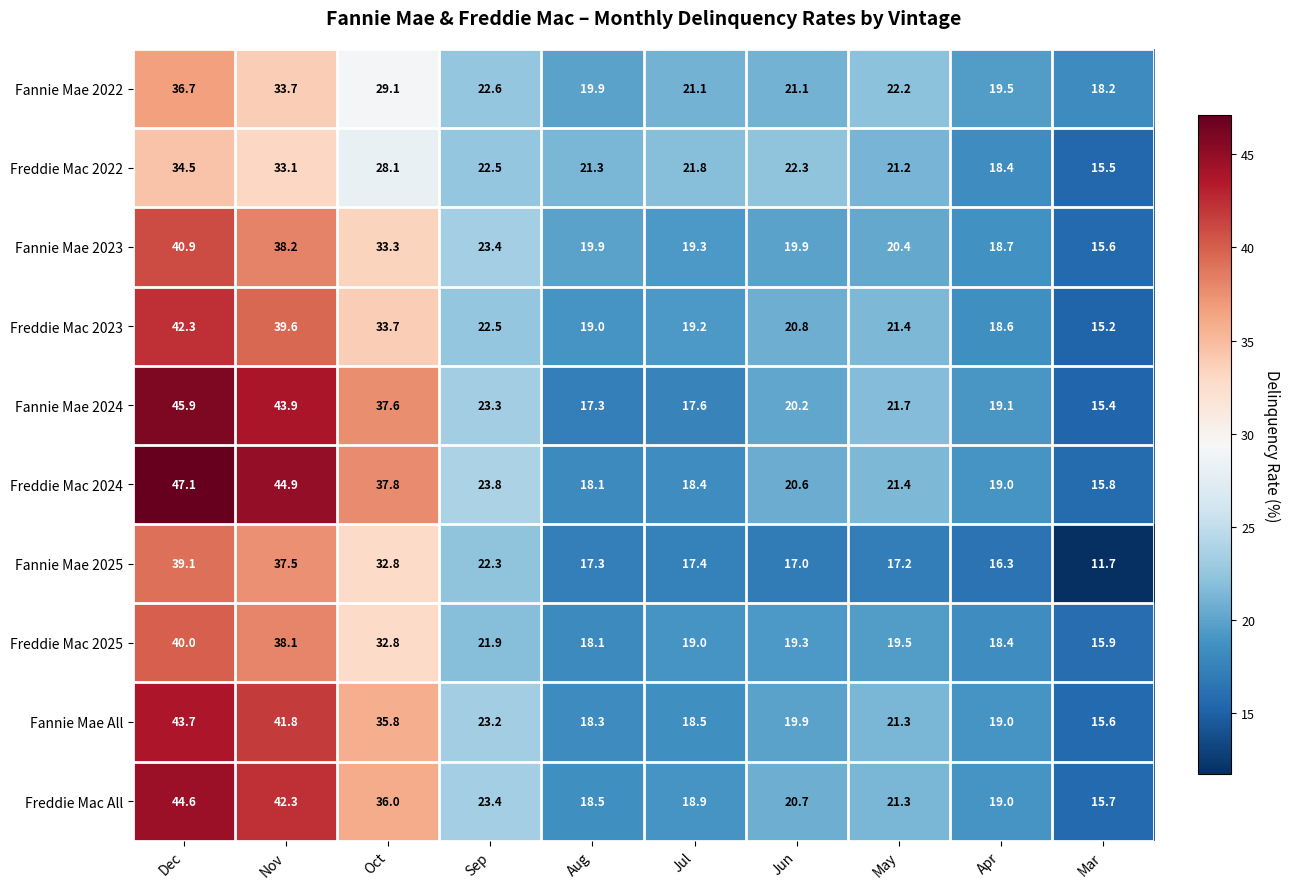

What is the approximate value of Fannie Mae 2025 at Nov?

37.5